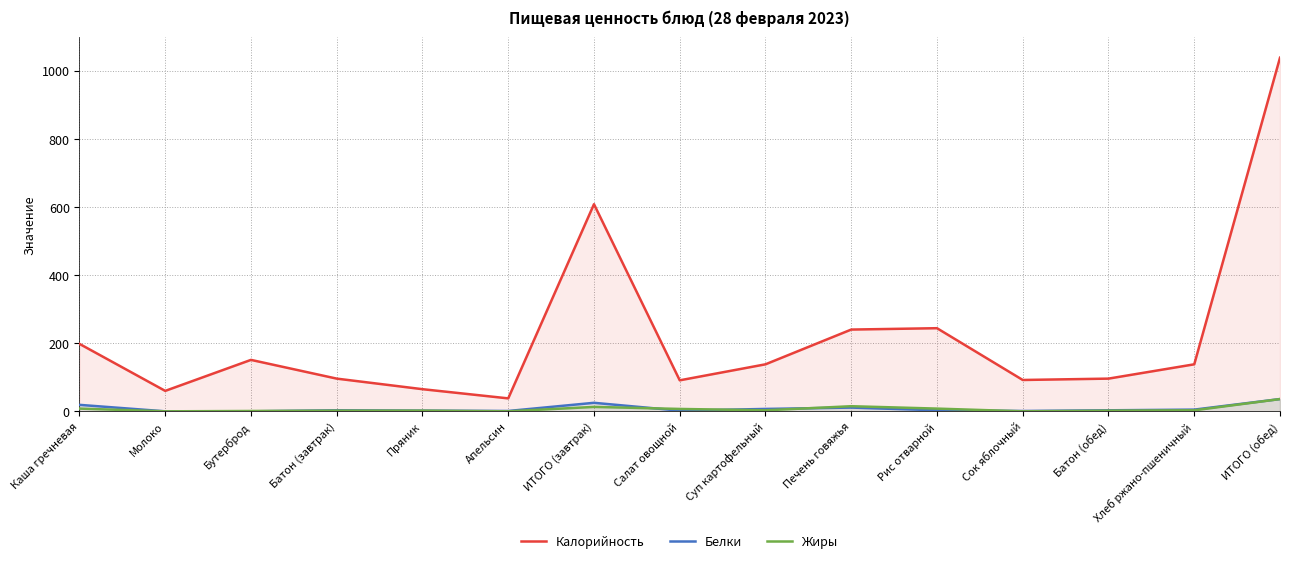

Which has a higher value, Сок яблочный or Каша гречневая?

Каша гречневая